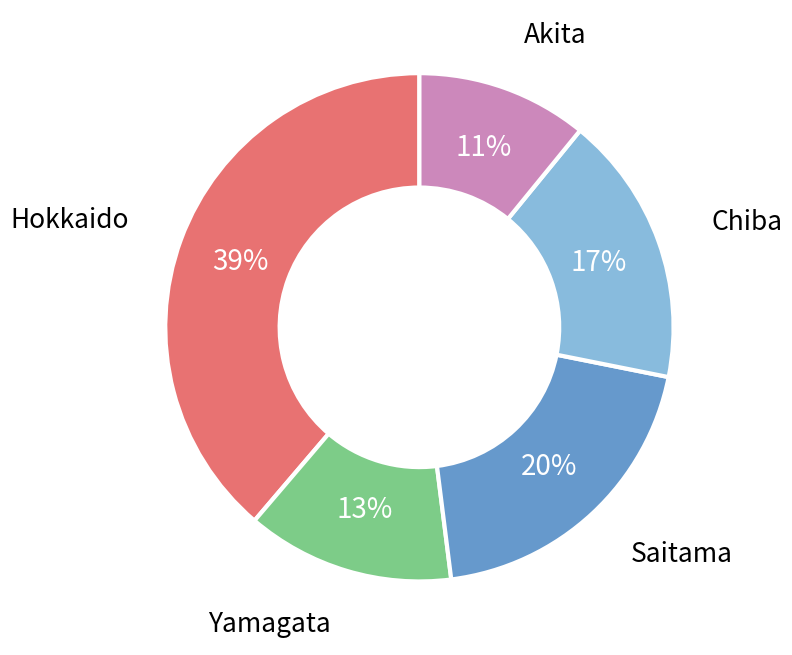

How many segments does this pie chart have?

5